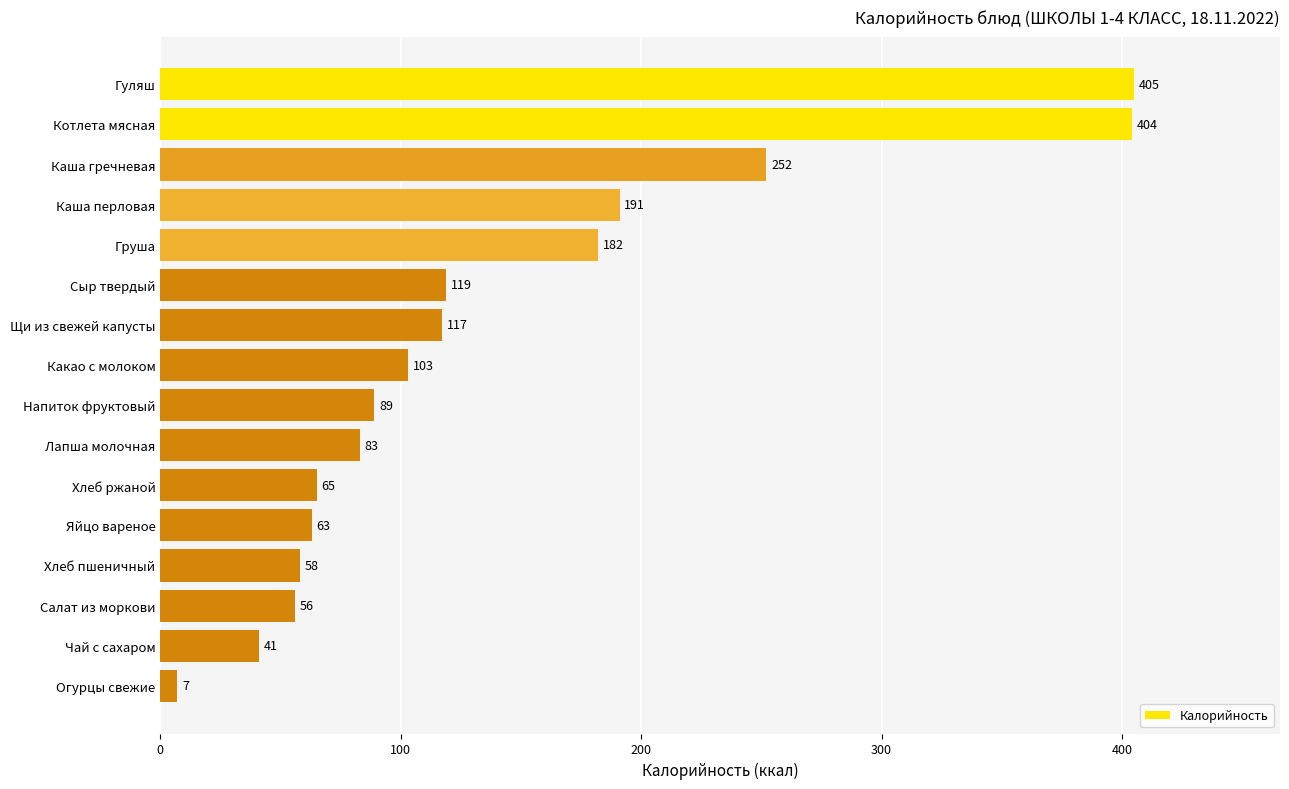

The value at Огурцы свежие is 7. True or false?

True